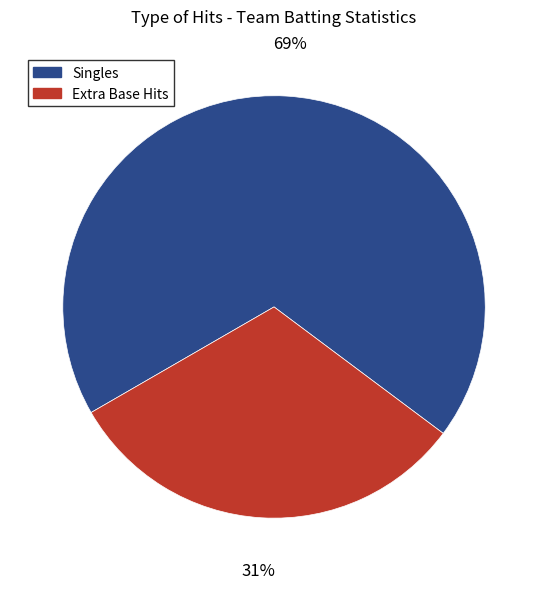

What is the majority slice?

Singles